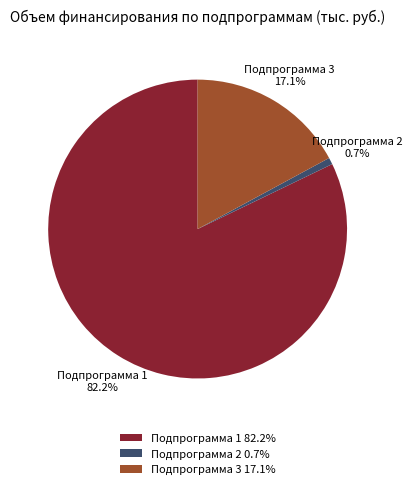

What percentage is the Подпрограмма 2 slice, to the nearest percent?

1%